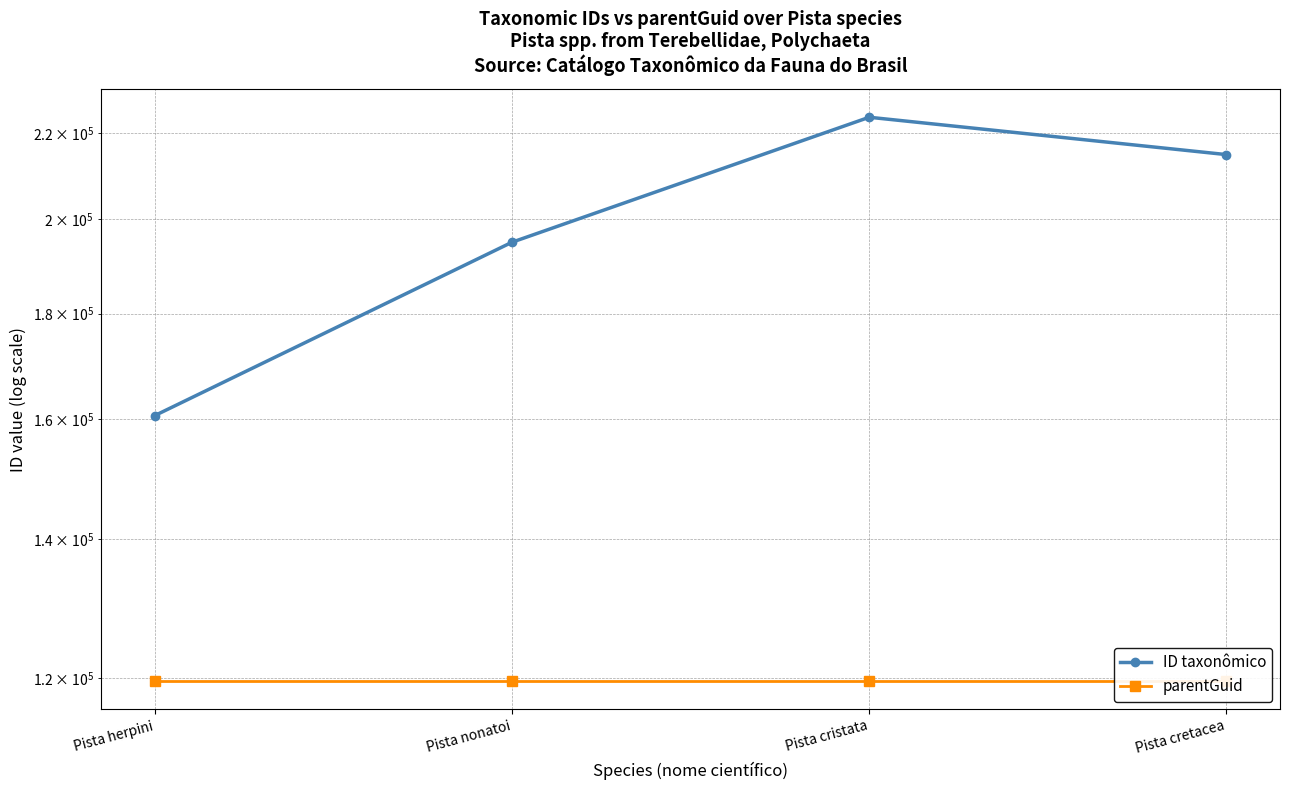

True or false: ID taxonômico and parentGuid intersect in this chart.

False